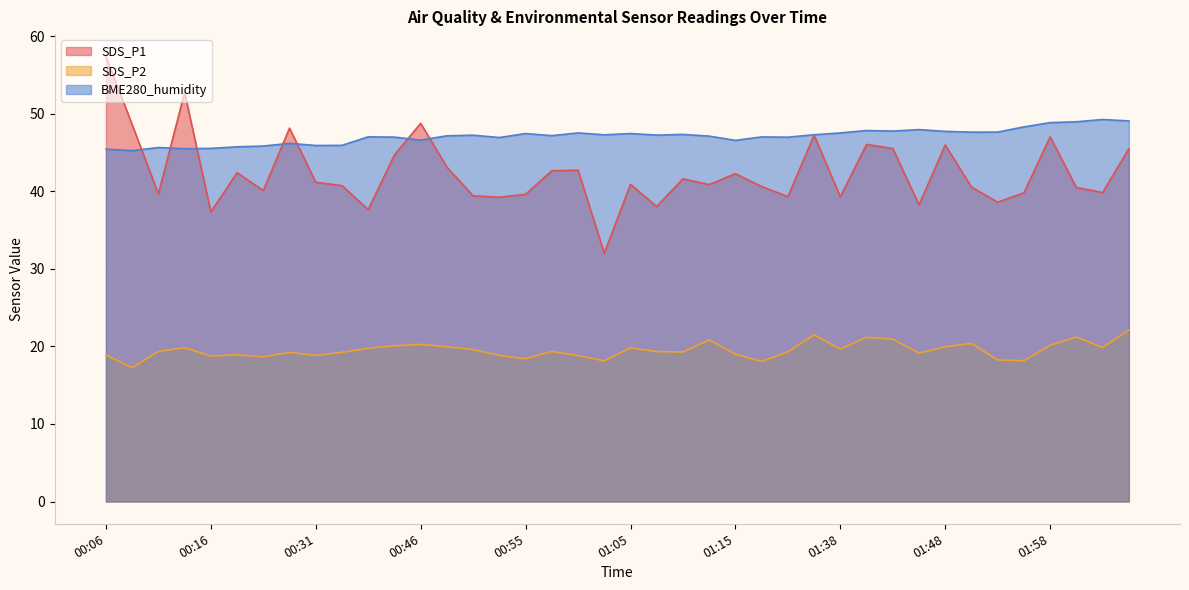

What is the total value across all series at 00:27?

113.5